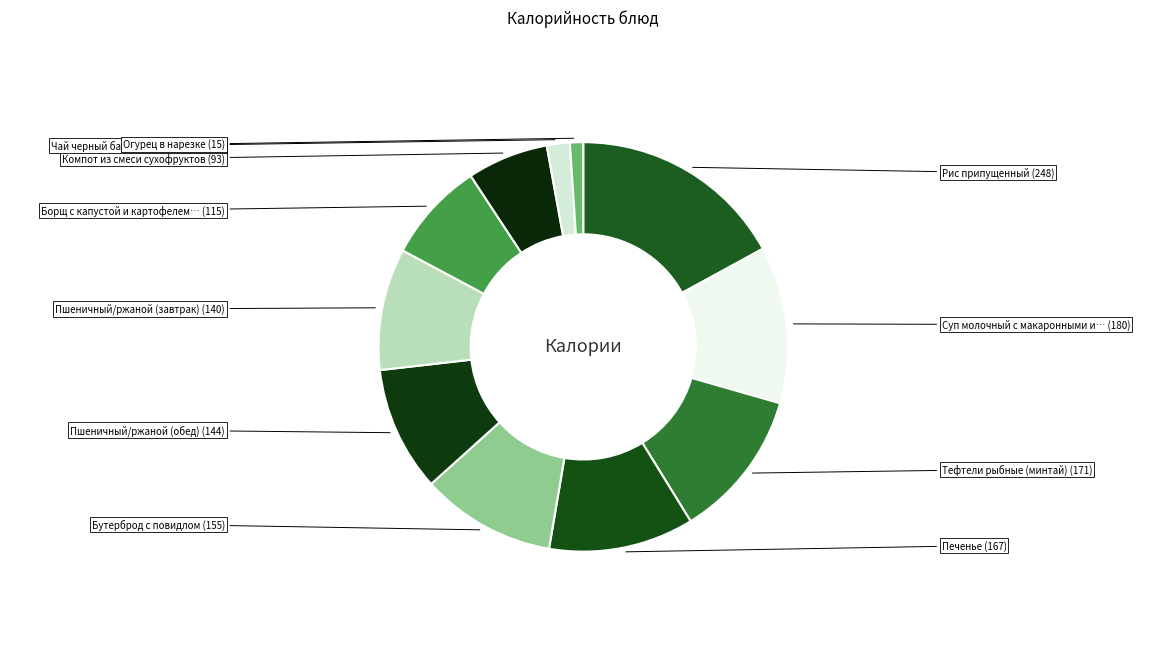

How many slices are in this pie chart?

11